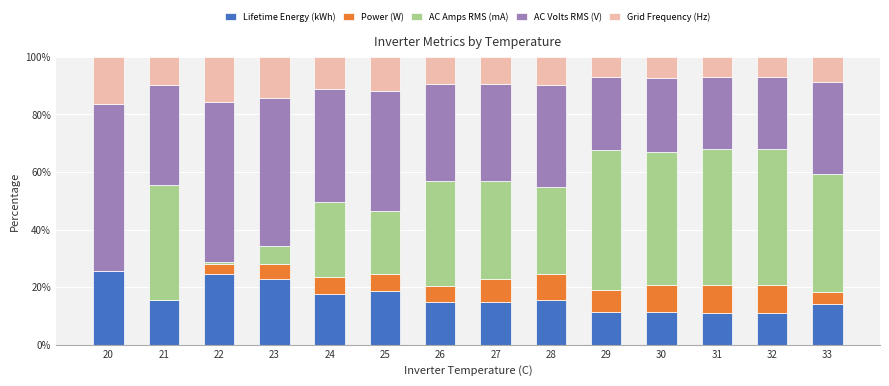

True or false: Lifetime Energy (kWh) has a value of 14.9 at 27.

True